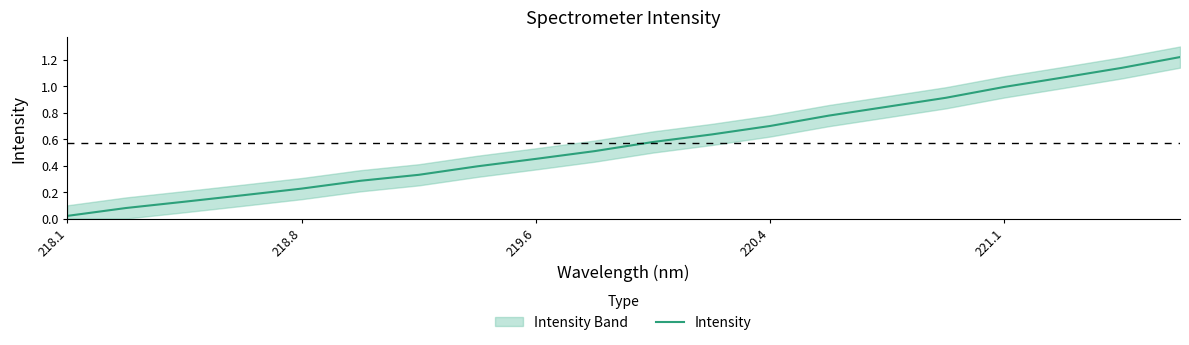

Where is Intensity nearest to the value 0?

218.1